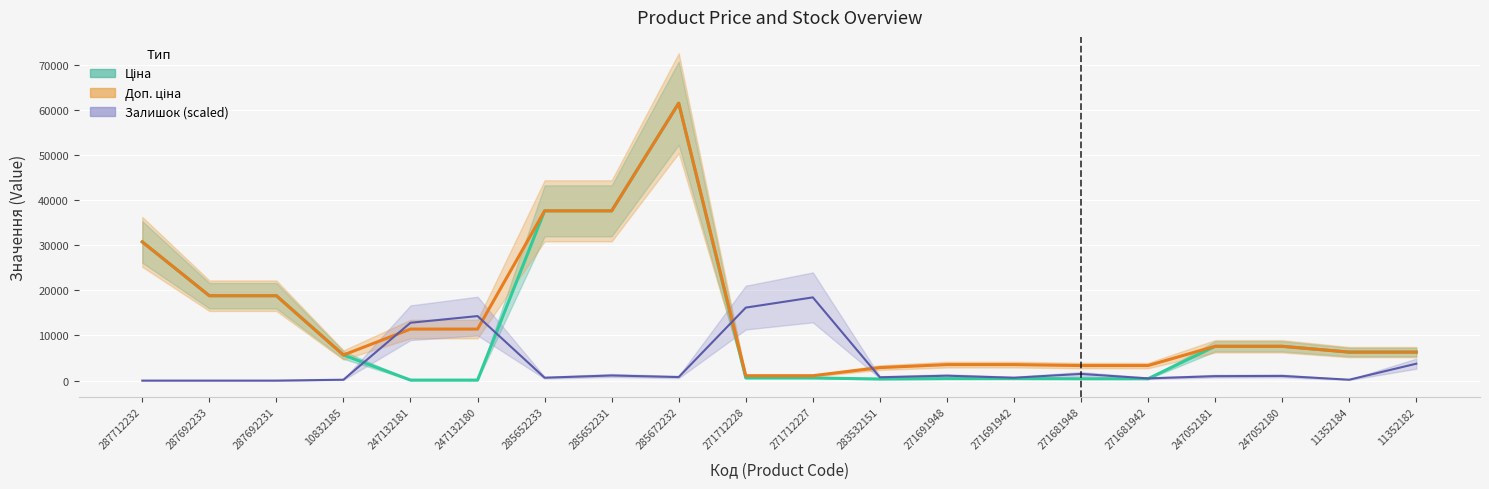

How many series are shown in this chart?

3